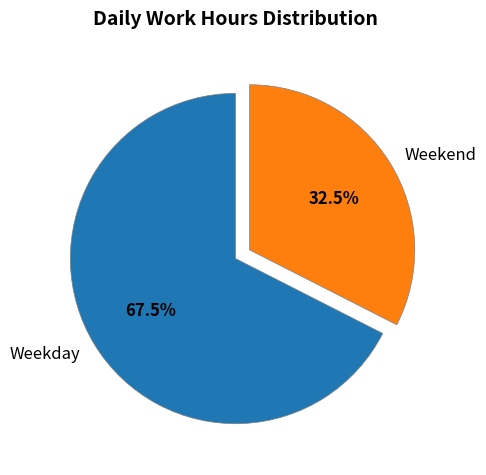

How many slices are in this pie chart?

2